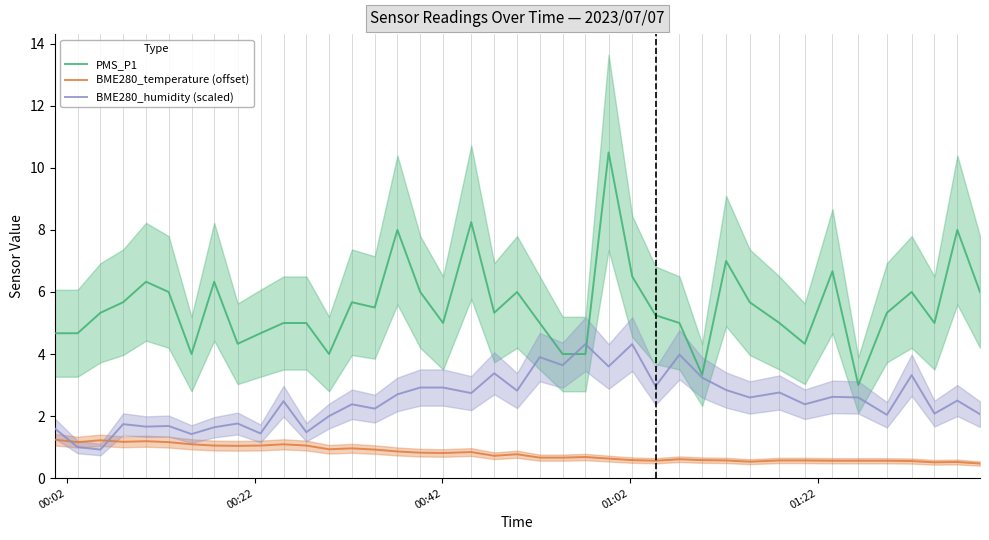

Which series has the largest total across all categories?

PMS_P1